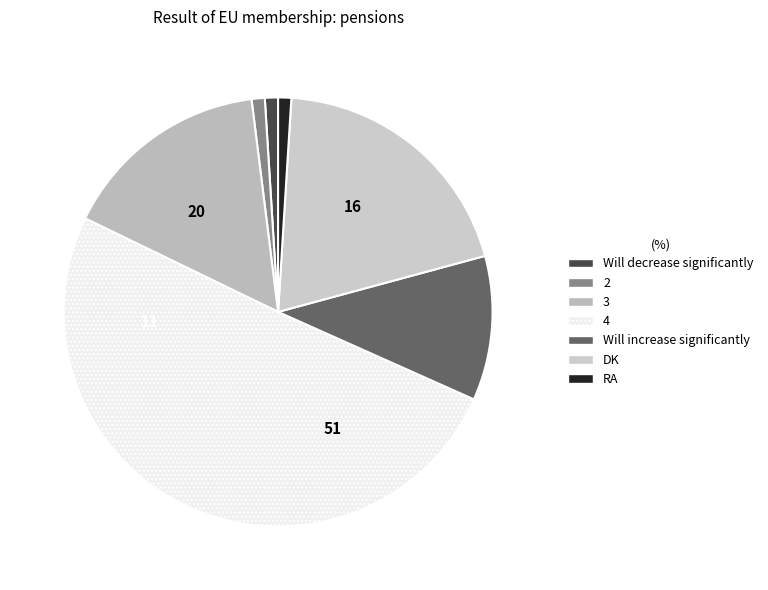

Does any single category account for the majority?

Yes